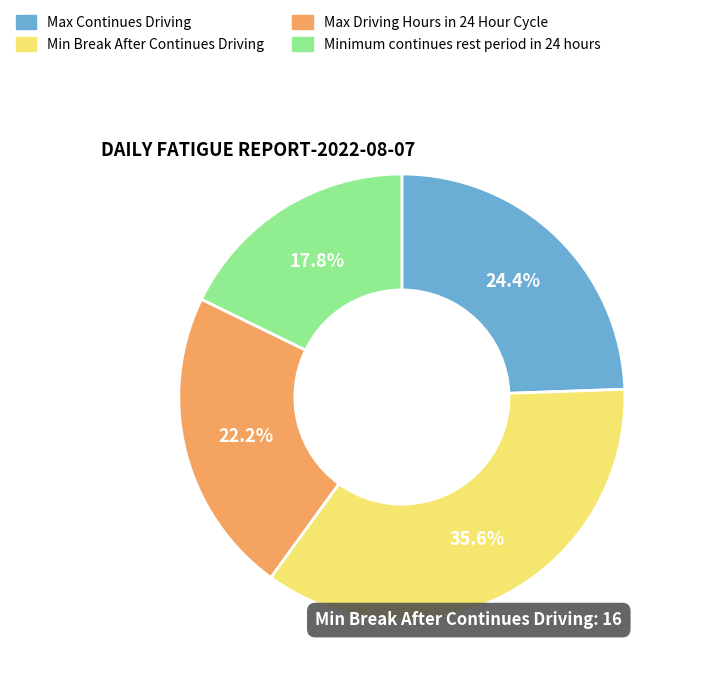

To the nearest percent, what portion does Max Driving Hours in 24 Hour Cycle represent?

22%